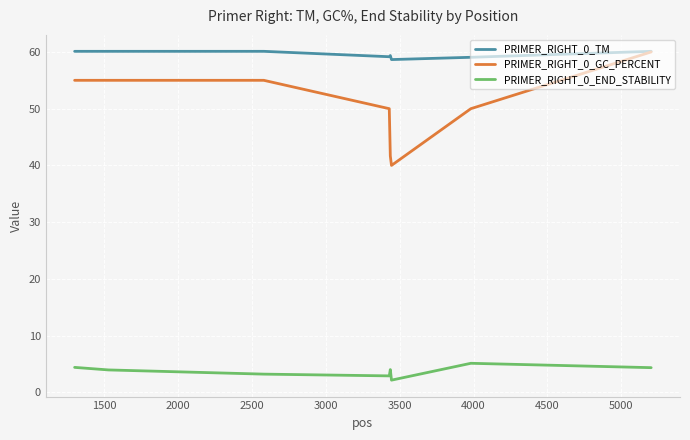

What is the highest value of the PRIMER_RIGHT_0_END_STABILITY series?

5.1